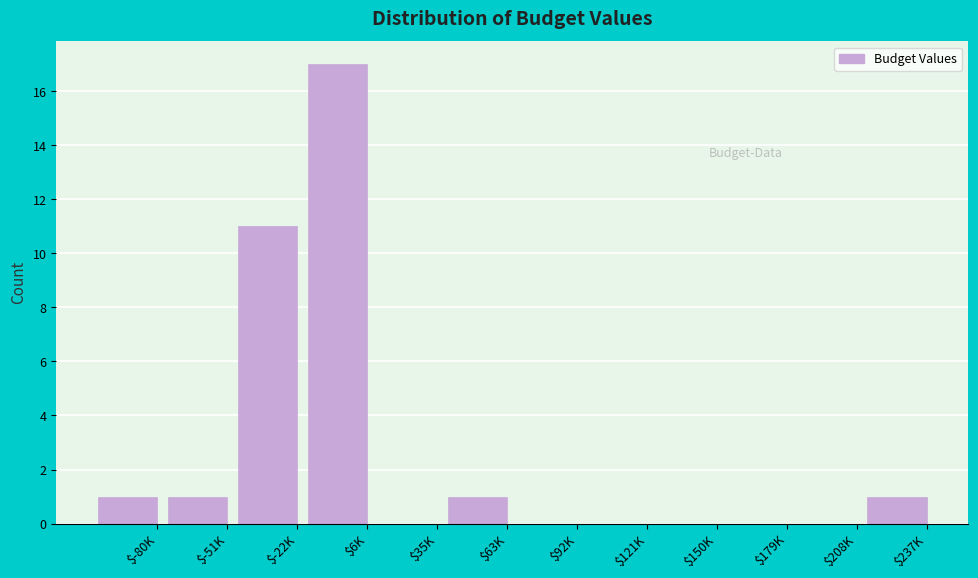

At which label is the value closest to 8?

$-22K